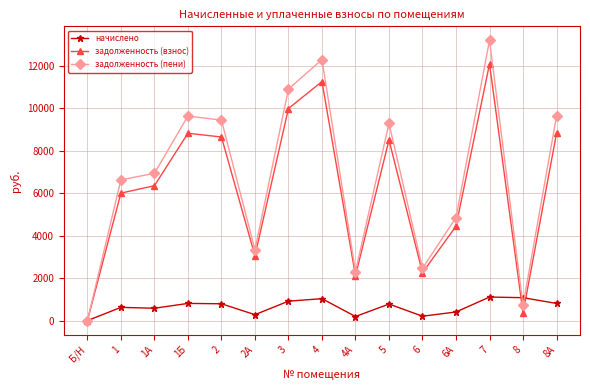

How many interior local peaks does the задолженность (пени) series have?

4